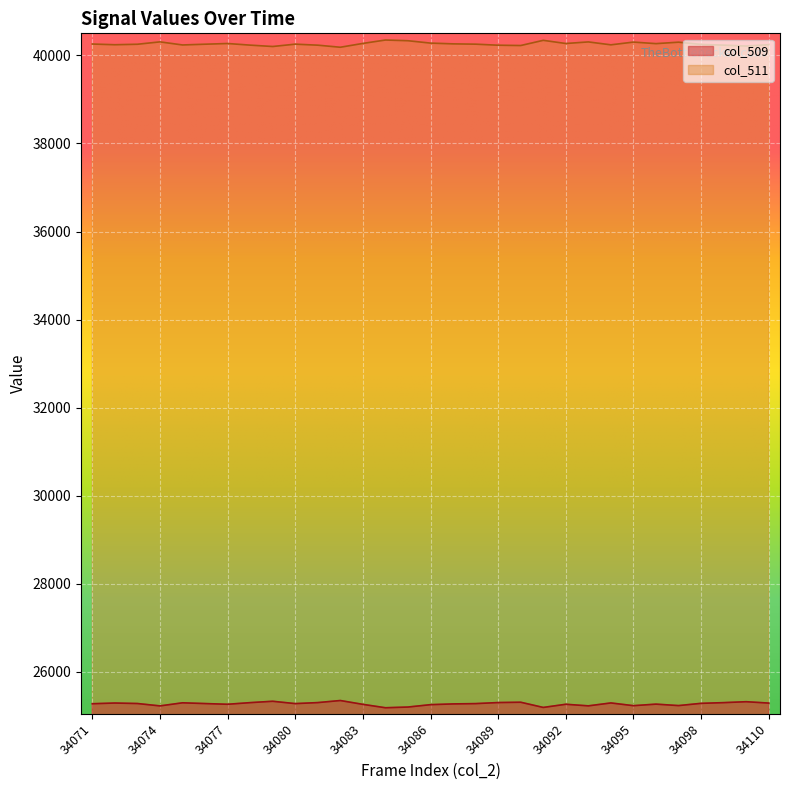

What is the approximate value of col_511 at 34096?

40266